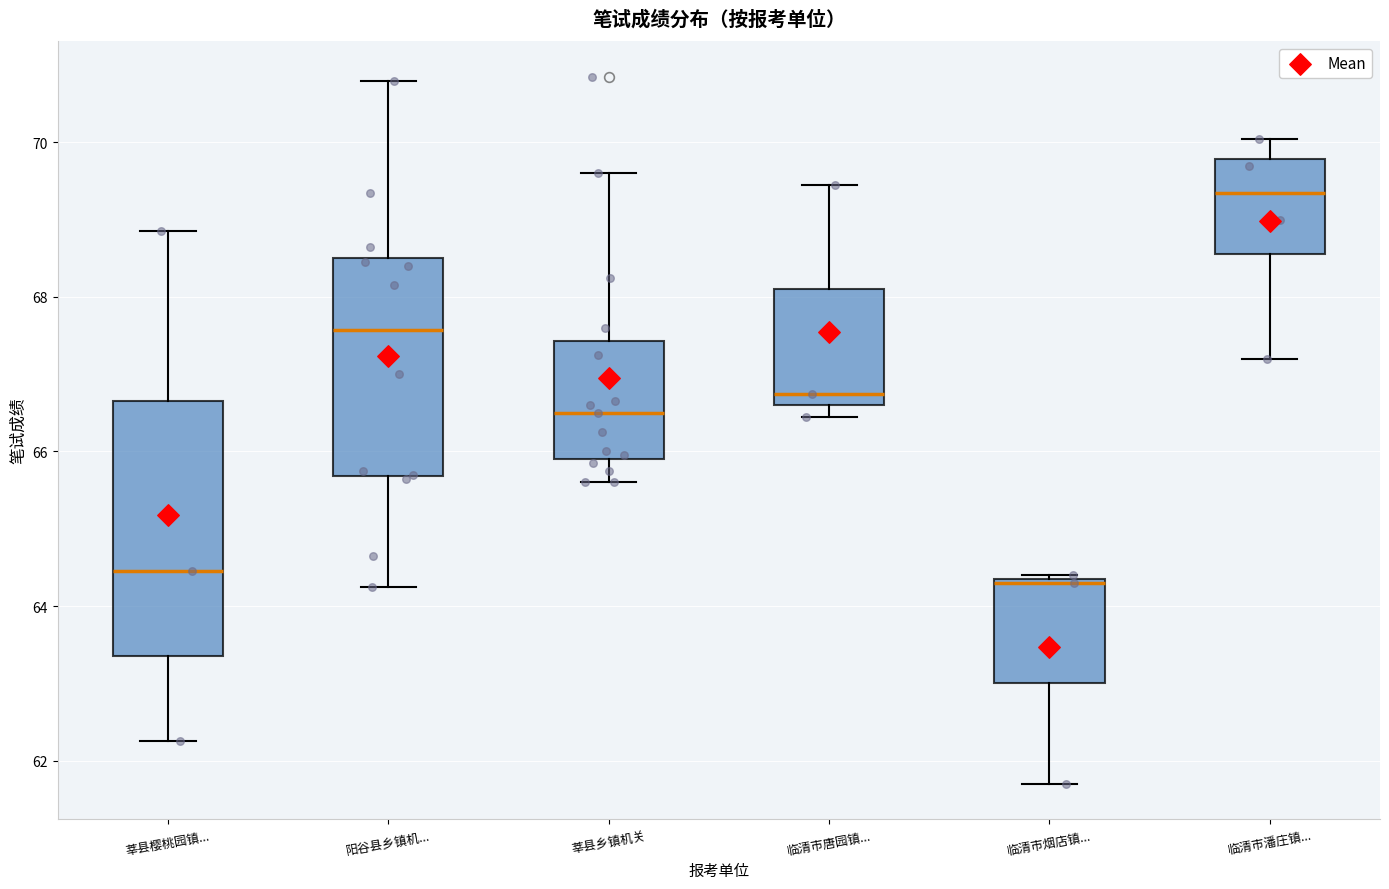

Comparing the boxes themselves (not the whiskers), which one is the tallest?

莘县樱桃园镇...